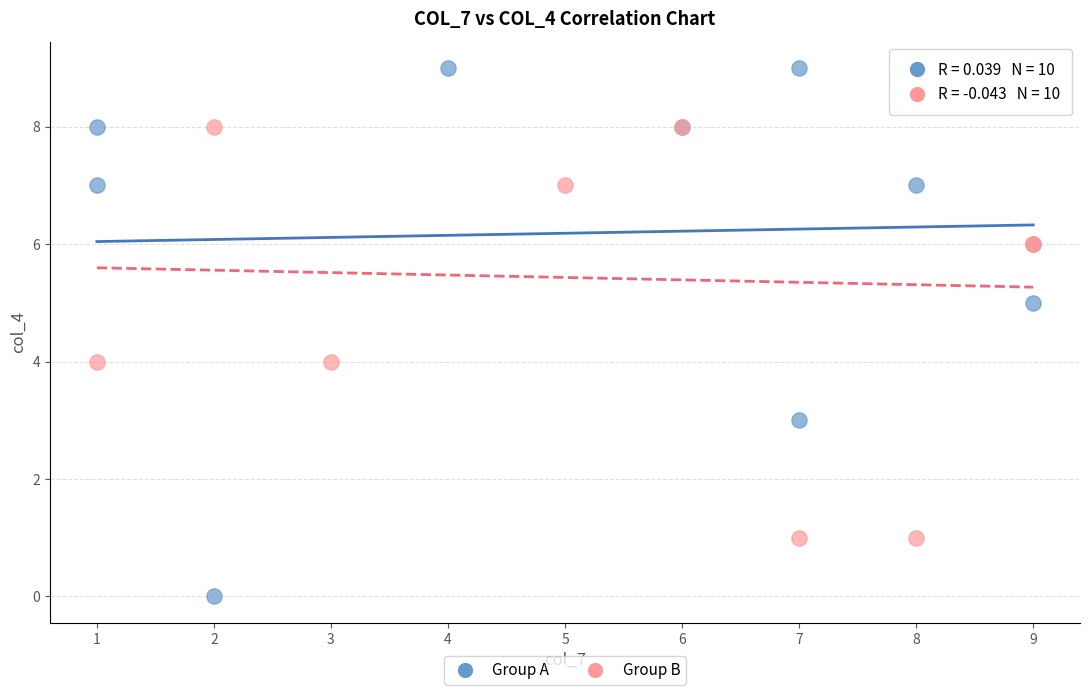

What are all the series names shown in the legend?

Group A, Group B